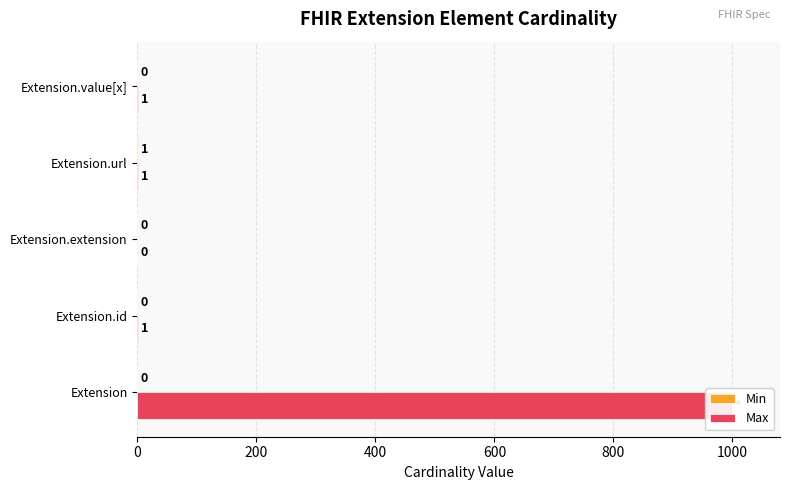

What is the difference between the Max values at 0 and 400?

999